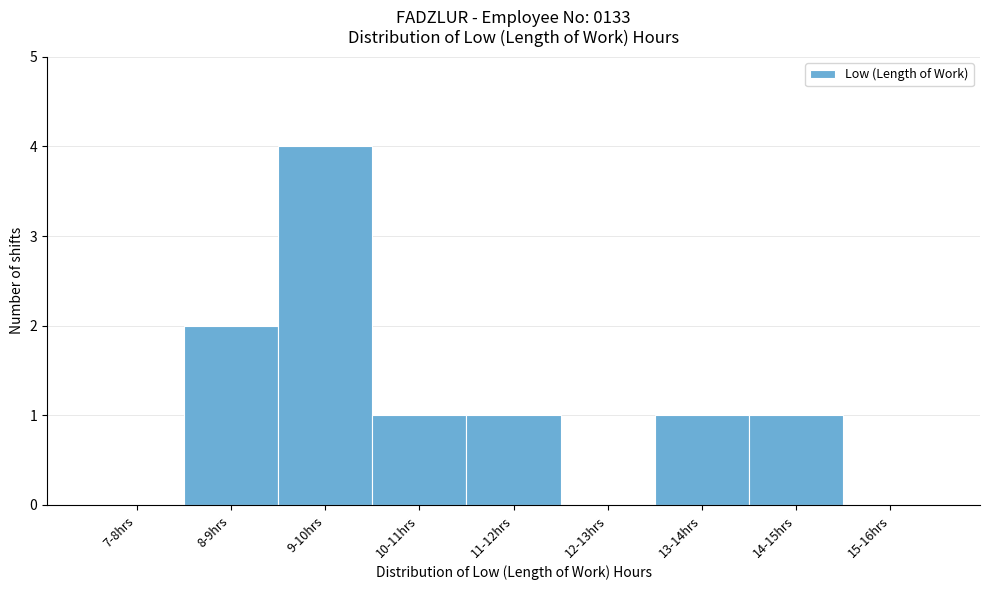

Reading right to left, extract all data points from this chart.

15-16hrs=0	14-15hrs=1	13-14hrs=1	12-13hrs=0	11-12hrs=1	10-11hrs=1	9-10hrs=4	8-9hrs=2	7-8hrs=0